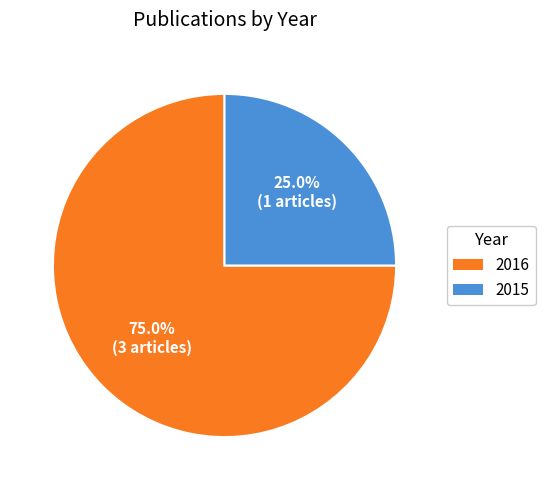

Is there any slice that represents more than half of the pie?

Yes